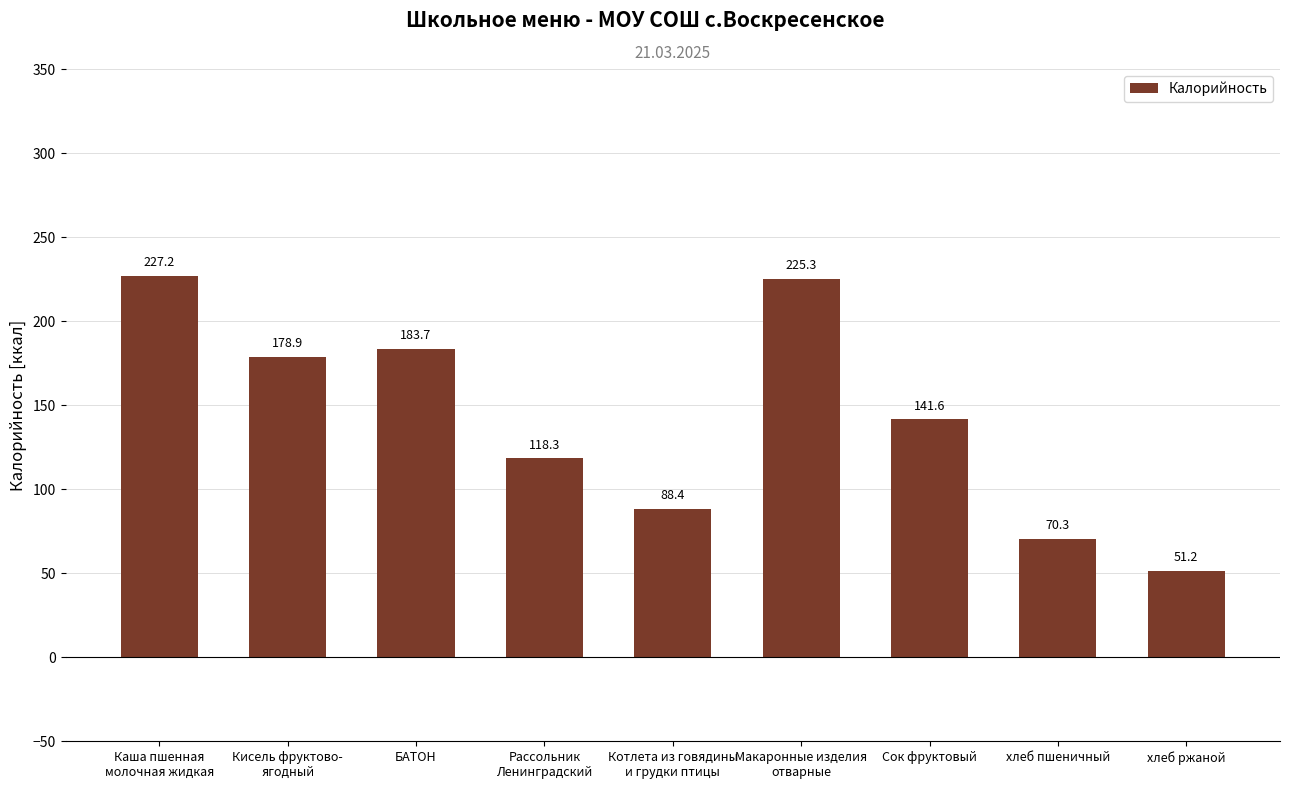

What is the label of the 8th bar from the right?

Кисель фруктово-
ягодный